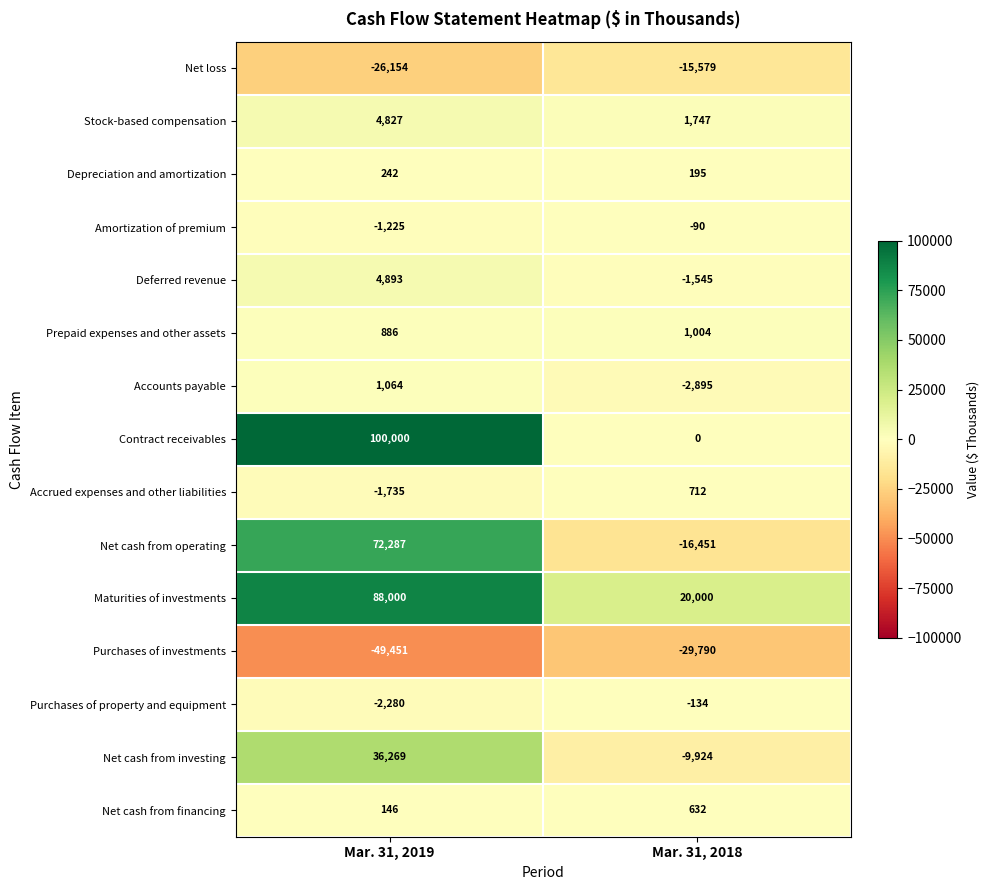

Which series has the largest total across all categories?

Maturities of investments